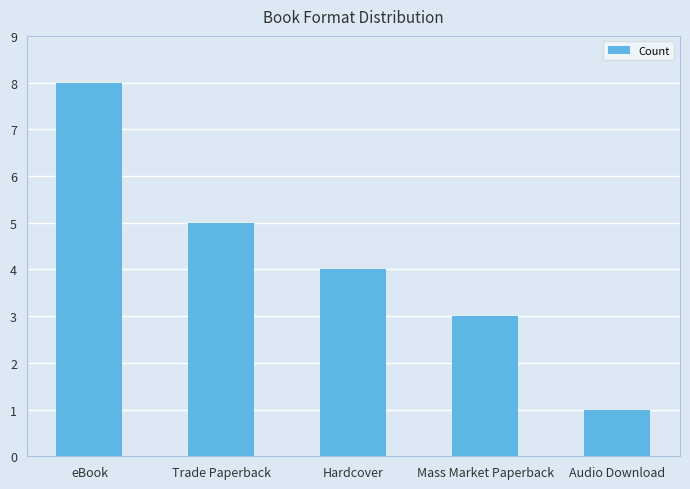

What is the value of the 5th bar from the left?

1